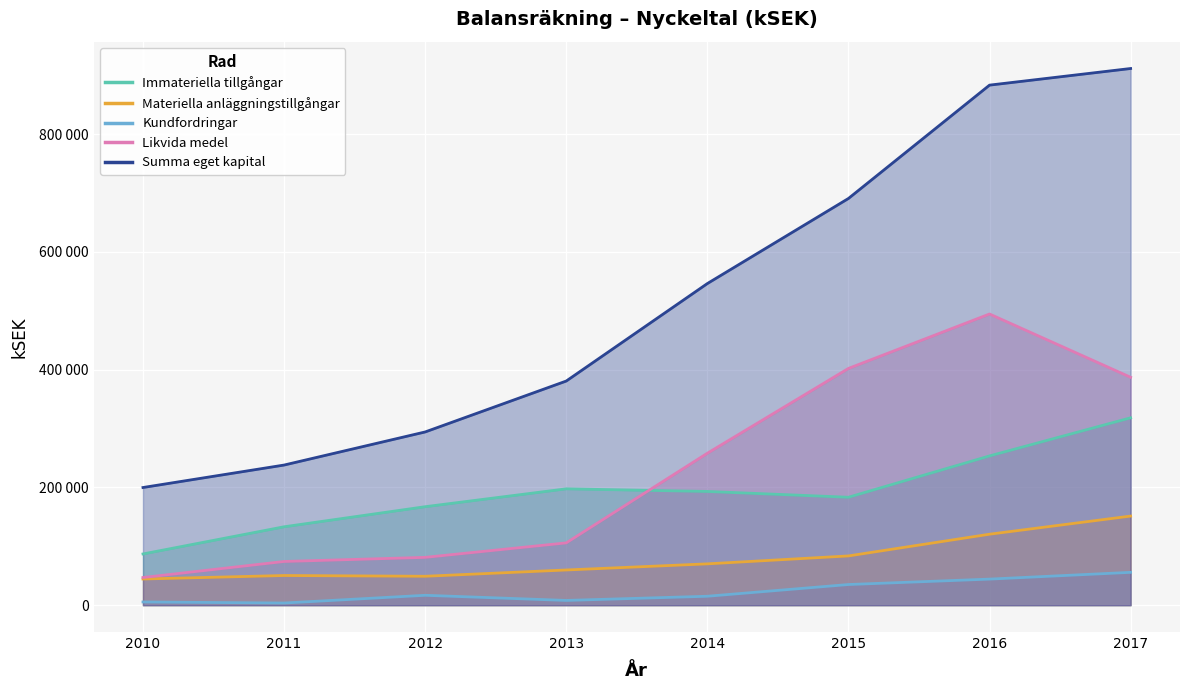

How many interior local valleys does the Kundfordringar series have?

2